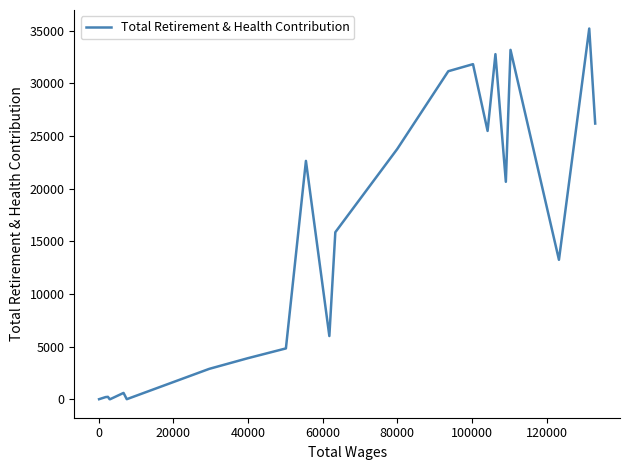

What is the difference between the maximum and minimum values?

35206.5